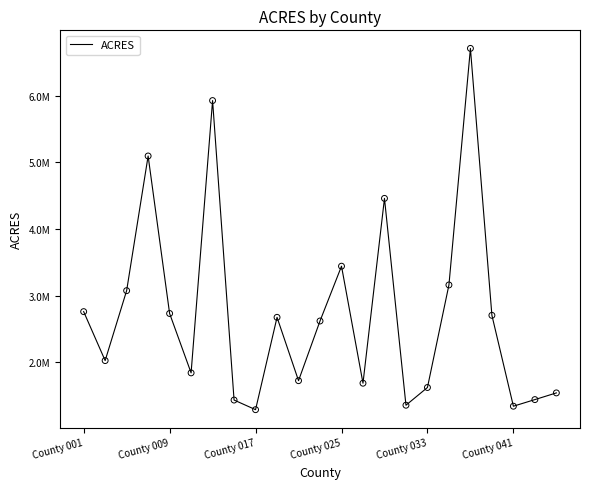

Is this an area chart (filled region under the line)?

No